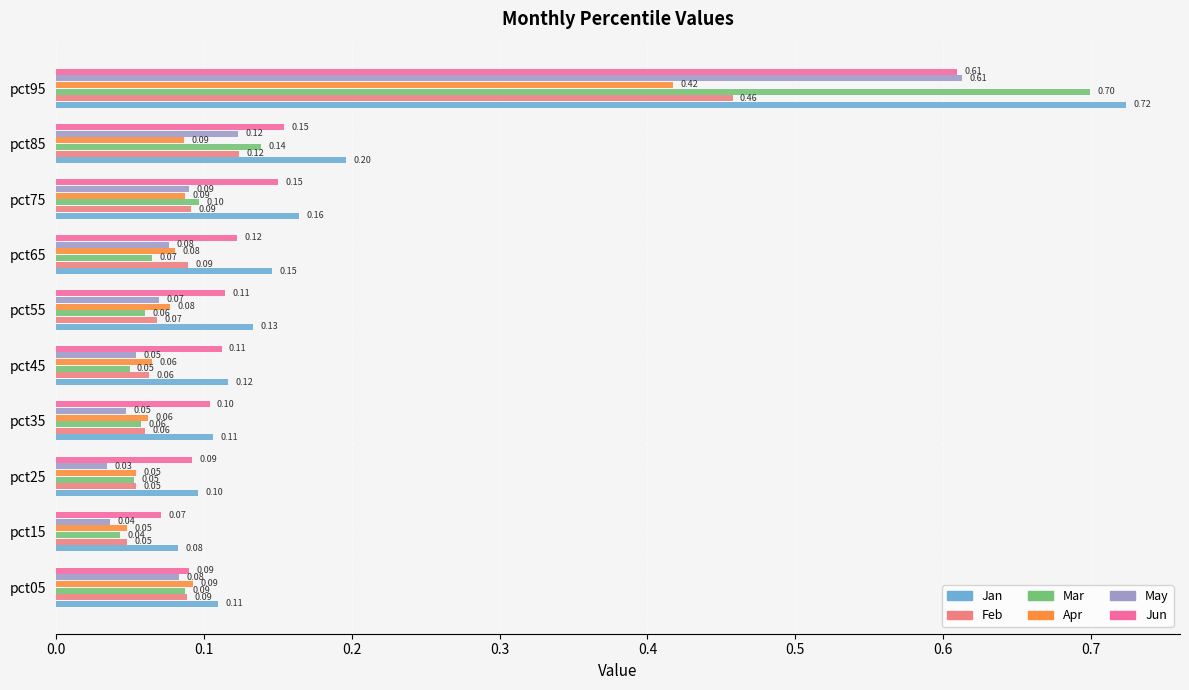

What is the sum of all Jan values?

1.9